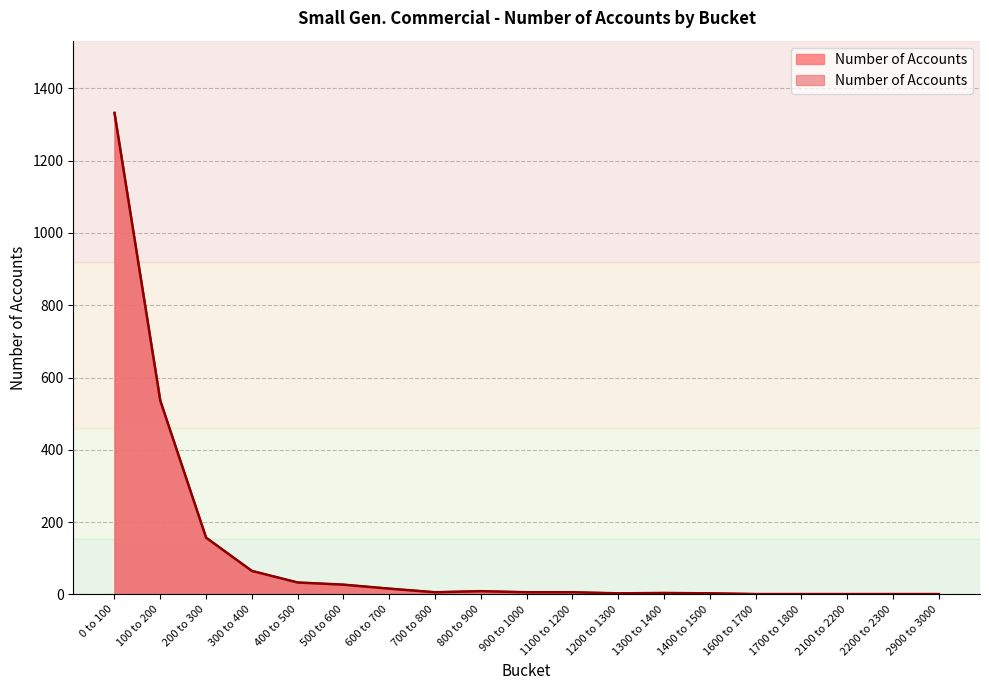

Where is the data nearest to the value 666?

100 to 200